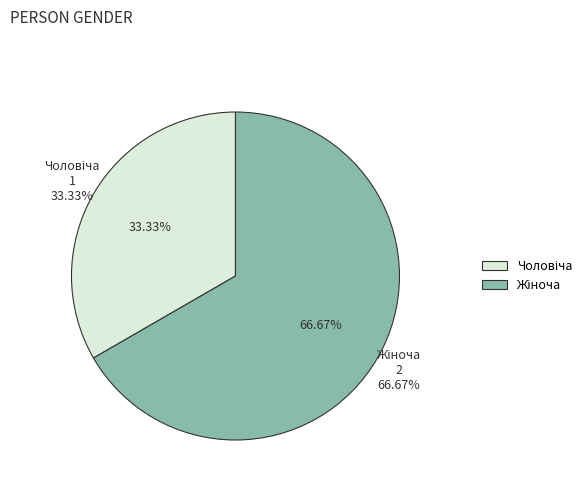

What is the total percentage of Жіноча and Чоловіча?

100.0%